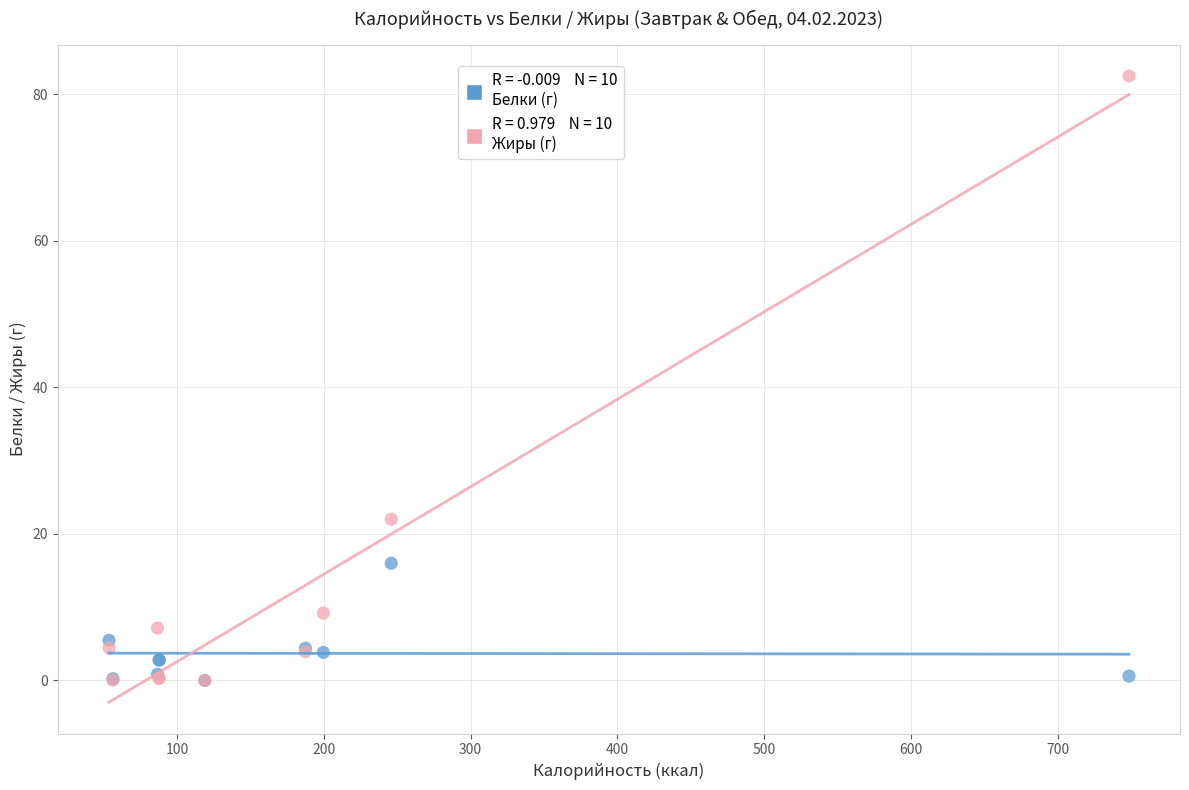

Across all series, what Y value is closest to 41?

22.0